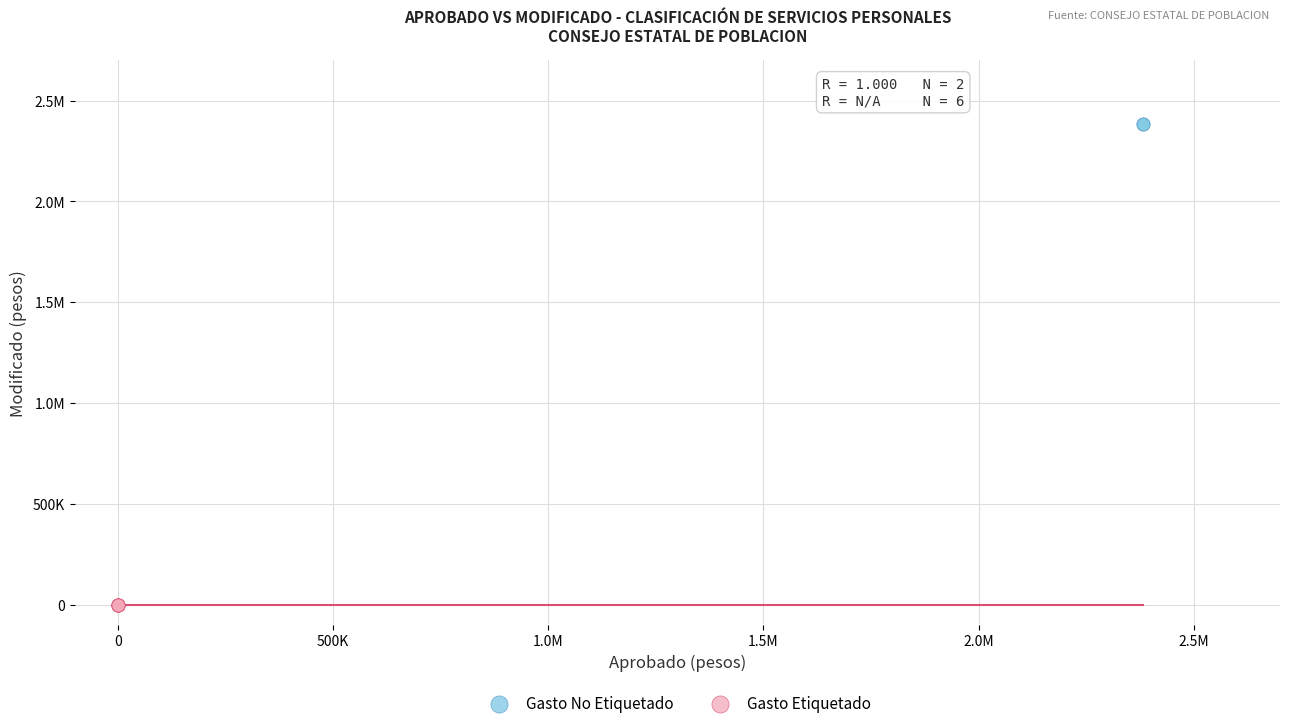

What are all the series names shown in the legend?

Gasto No Etiquetado, Gasto Etiquetado